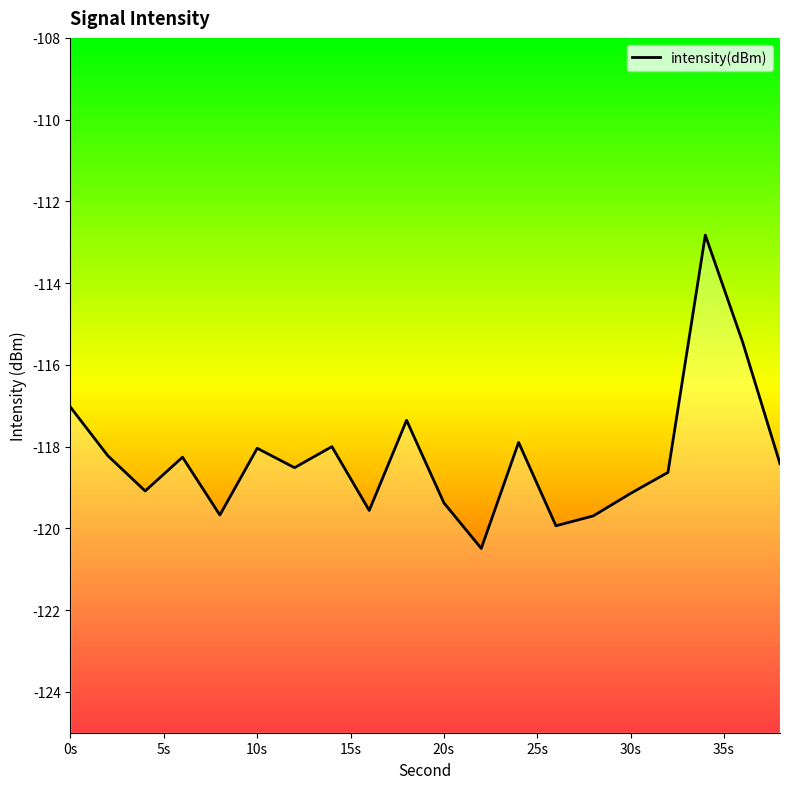

What is the value of the 4th point from the left?

-118.3